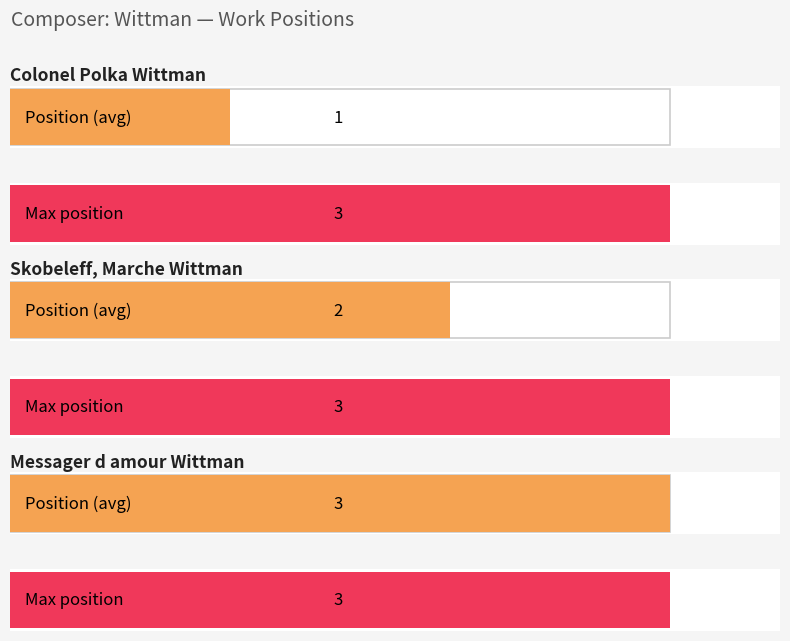

What is the label of the 2nd bar from the right?

Skobeleff, Marche Wittman